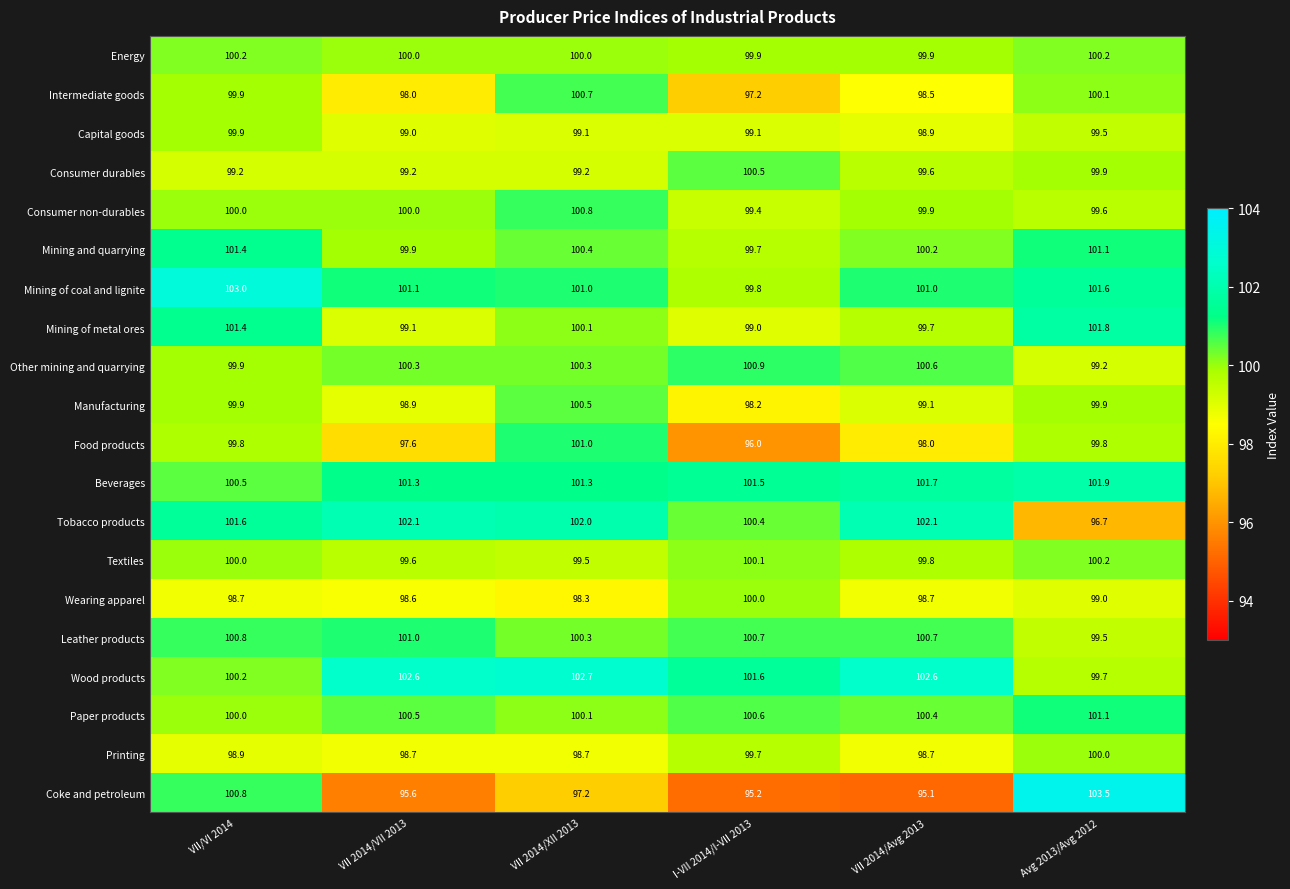

List the labels in order of Intermediate goods value, smallest first.

I-VII 2014/I-VII 2013, VII 2014/VII 2013, VII 2014/Avg 2013, VII/VI 2014, Avg 2013/Avg 2012, VII 2014/XII 2013